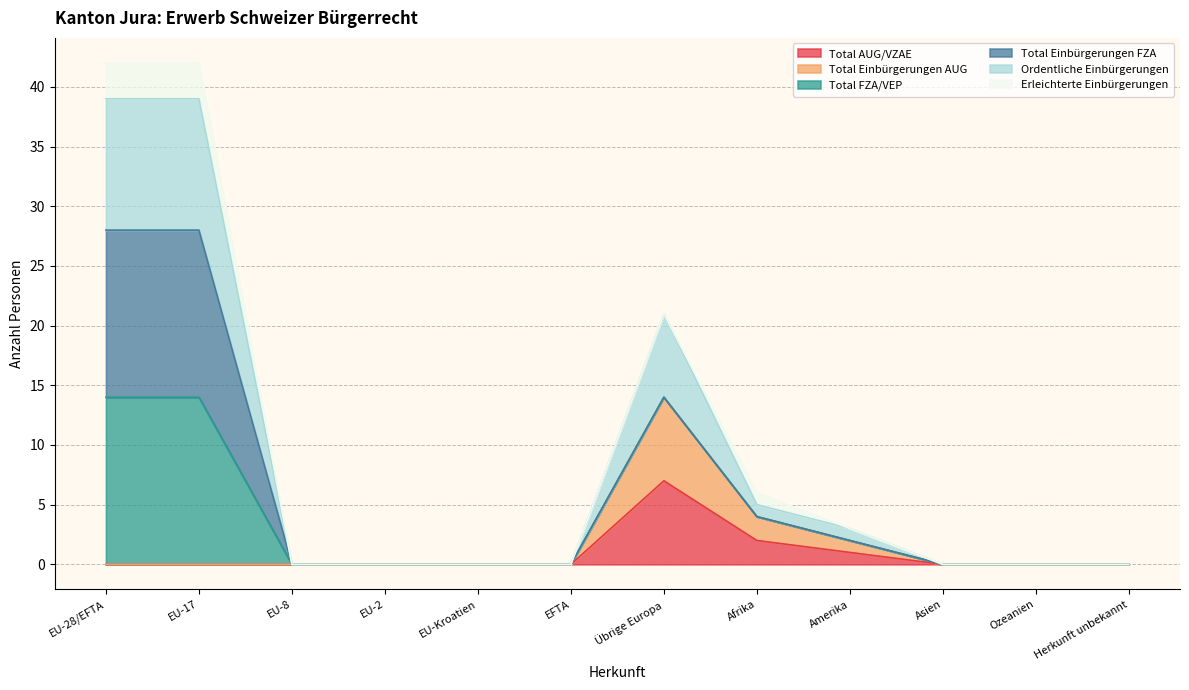

At which label is Total AUG/VZAE closest to 3?

Afrika